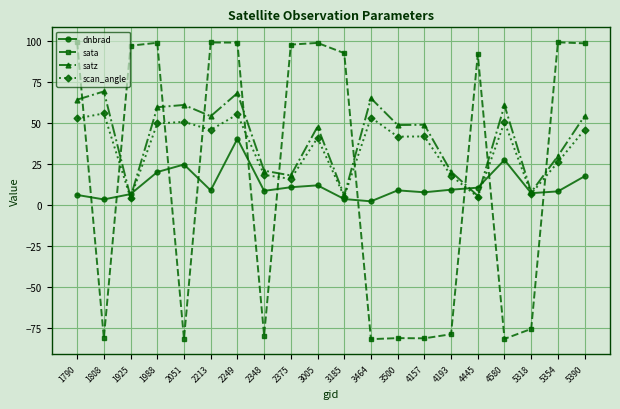

Which series changed the most between 1925 and 5390?

satz